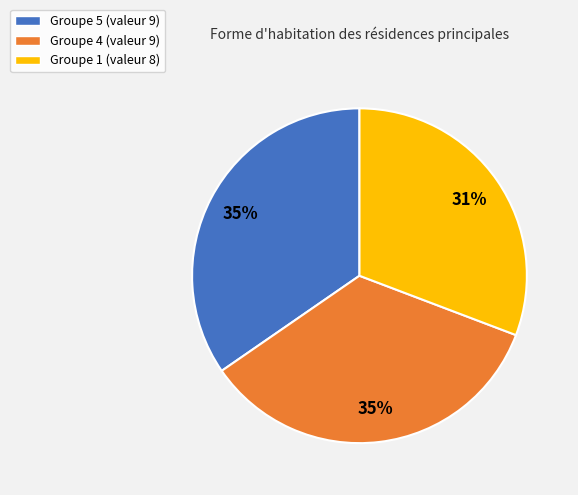

To the nearest percent, what percentage of the pie is Groupe 1 (valeur 8)?

31%